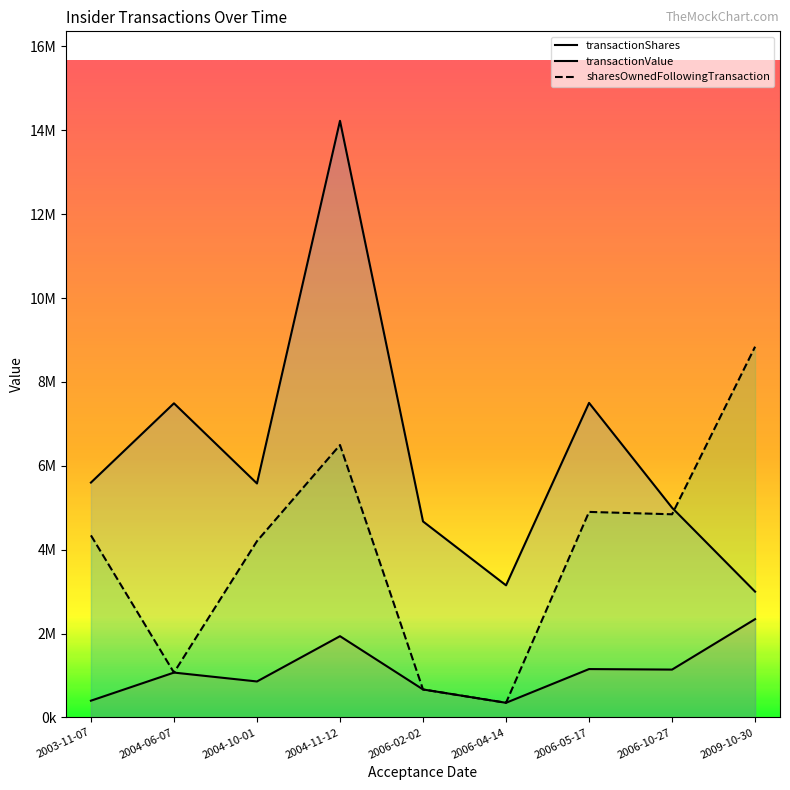

Reading left to right, what are all the values shown in this chart?

transactionShares: 2009-10-30=2343749	2006-10-27=1141553	2006-05-17=1153846	2006-04-14=350000	2006-02-02=667650	2004-11-12=1937970	2004-10-01=858235	2004-06-07=1070000	2003-11-07=400000
transactionValue: 2009-10-30=2999999	2006-10-27=5000002	2006-05-17=7499999	2006-04-14=3150000	2006-02-02=4673550	2004-11-12=14224700	2004-10-01=5578528	2004-06-07=7490000	2003-11-07=5600000
sharesOwnedFollowingTransaction: 2009-10-30=8839701	2006-10-27=4844228	2006-05-17=4900715	2006-04-14=350000	2006-02-02=667650	2004-11-12=6495952	2004-10-01=4203690	2004-06-07=1070000	2003-11-07=4341268